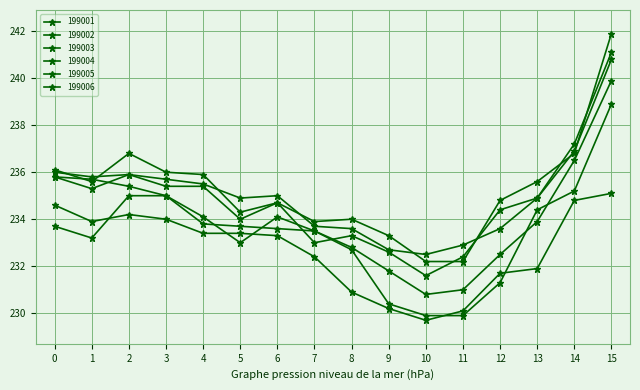

How many values in the 199002 series exceed 233?

11